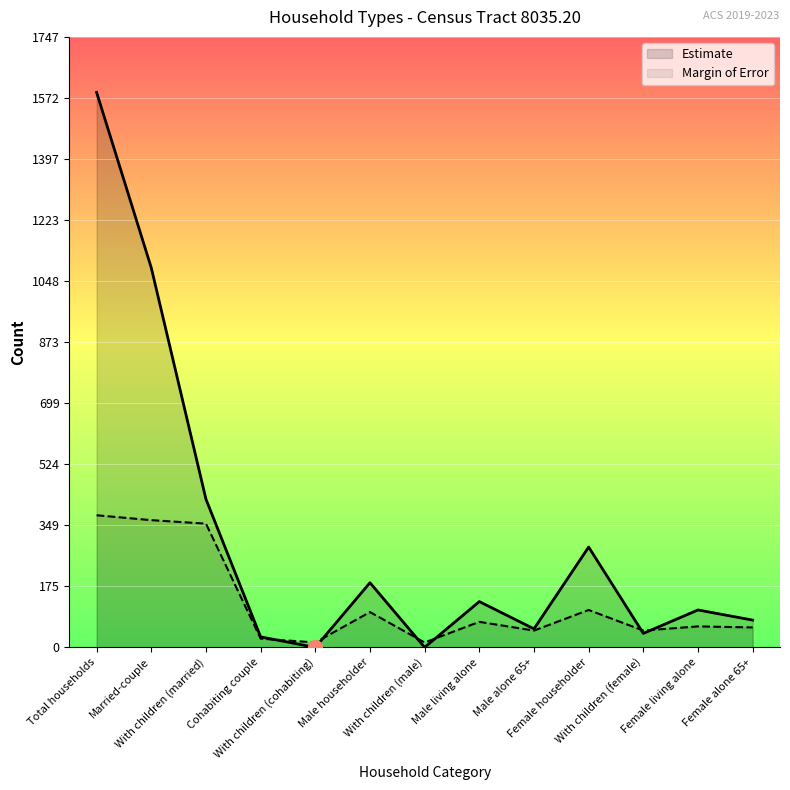

Reading left to right, transcribe all the data shown in this chart.

Estimate: Total households=1588	Married-couple=1086	With children (married)=424	Cohabiting couple=30	With children (cohabiting)=0	Male householder=185	With children (male)=0	Male living alone=131	Male alone 65+=53	Female householder=287	With children (female)=40	Female living alone=107	Female alone 65+=78
Margin of Error: Total households=378	Married-couple=364	With children (married)=354	Cohabiting couple=25	With children (cohabiting)=14	Male householder=101	With children (male)=14	Male living alone=73	Male alone 65+=48	Female householder=107	With children (female)=48	Female living alone=60	Female alone 65+=57